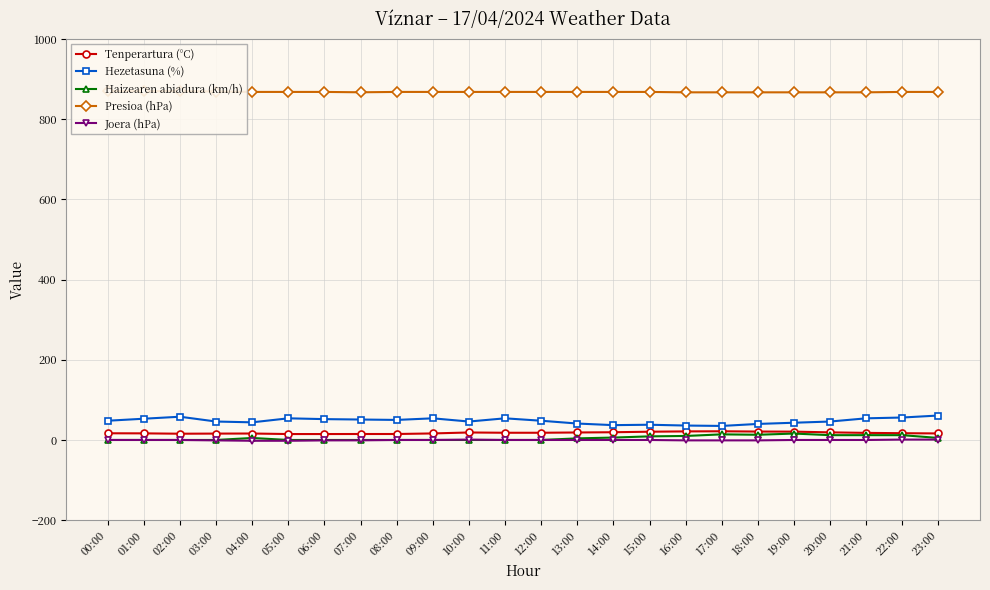

How many interior local peaks does the Hezetasuna (%) series have?

5